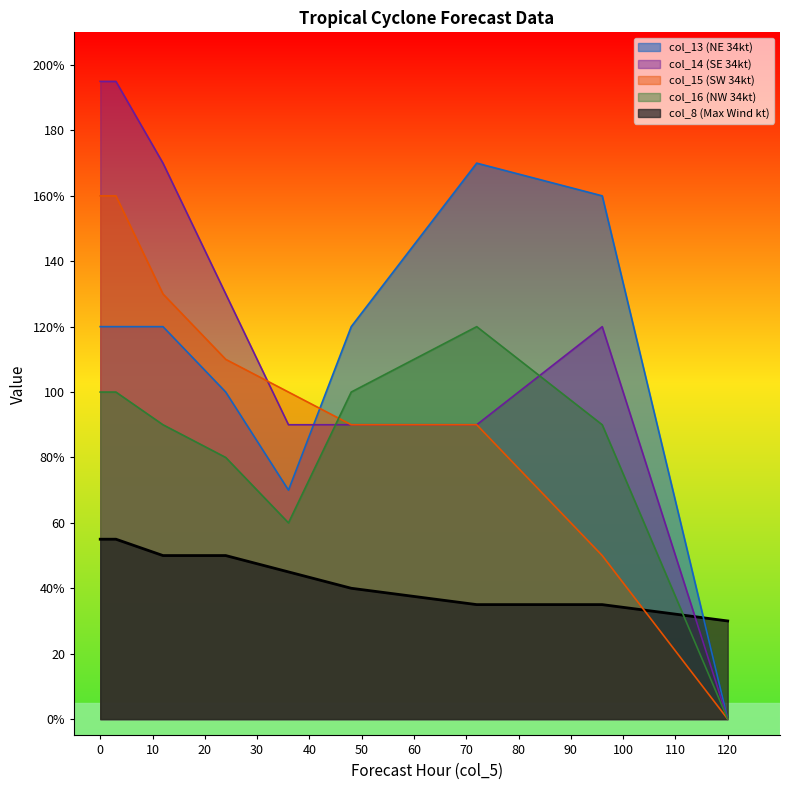

What are all the series names shown in the legend?

col_13 (NE 34kt), col_14 (SE 34kt), col_15 (SW 34kt), col_16 (NW 34kt), col_8 (Max Wind kt)